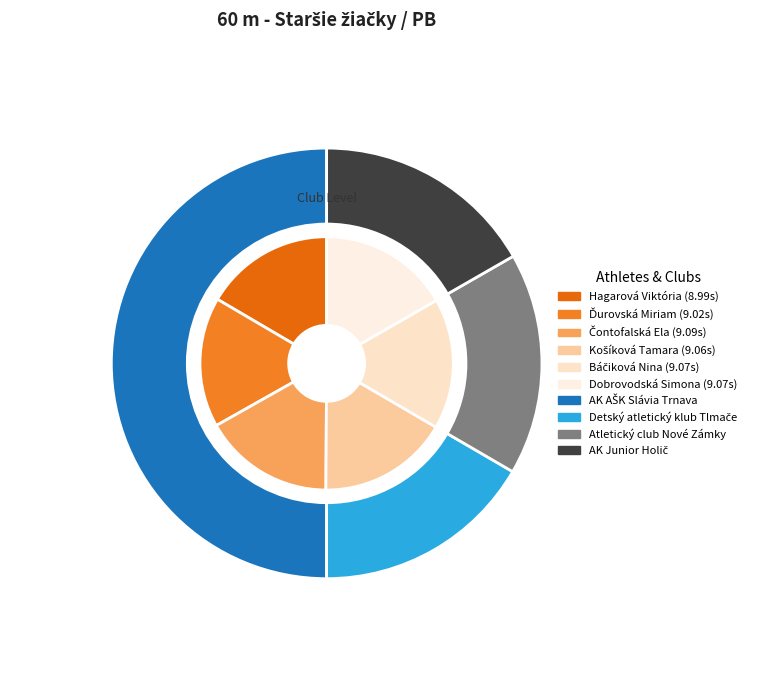

What is the smallest slice in the pie chart?

Hagarová Viktória